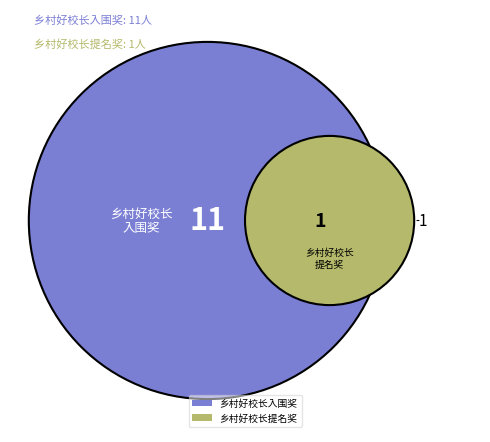

True or false: 乡村好校长提名奖 accounts for 8% of the total.

True